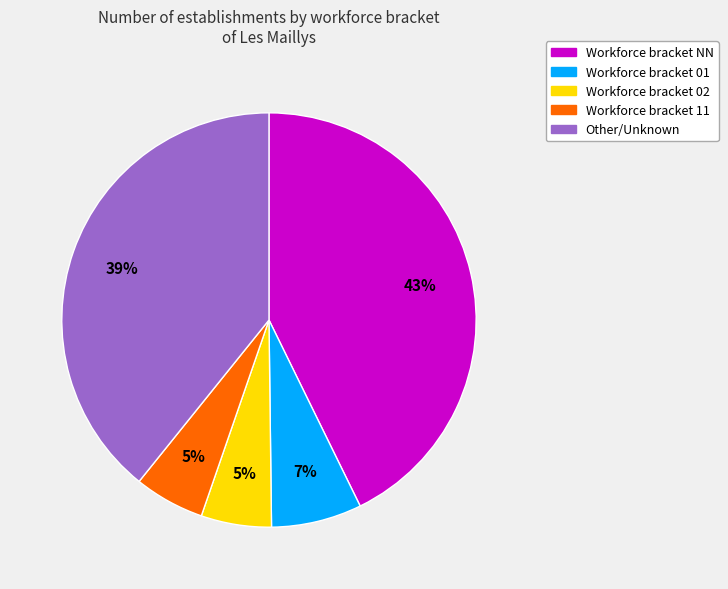

Does any single category account for the majority?

No